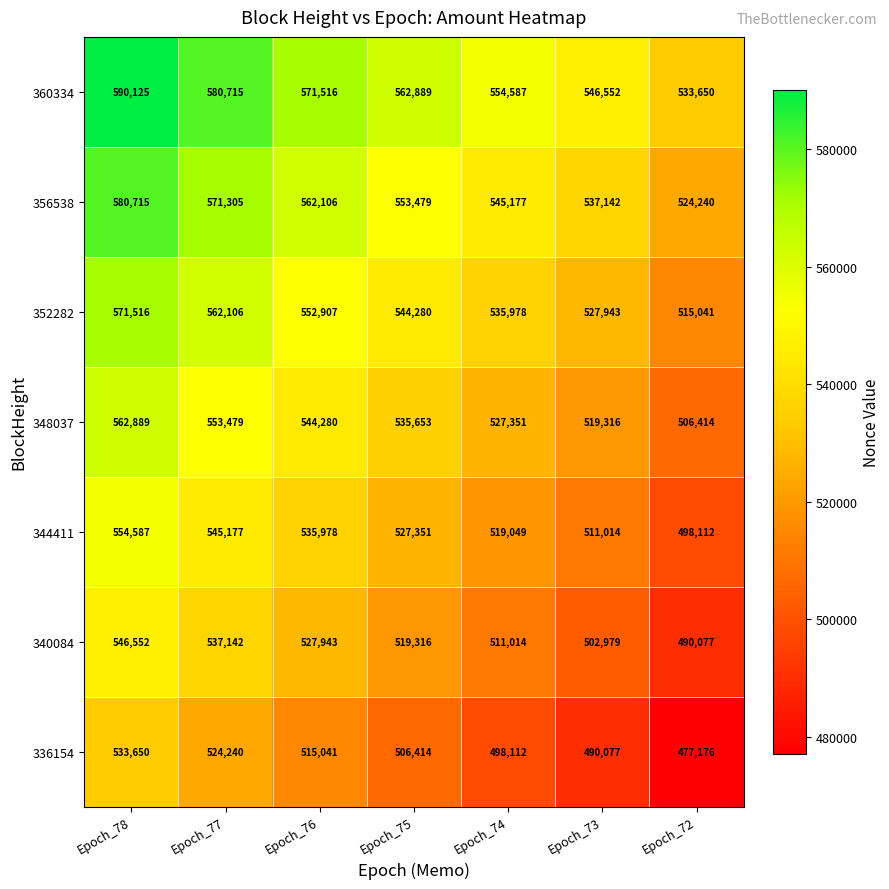

At Epoch_73, list the series in order from largest to smallest.

360334, 356538, 352282, 348037, 344411, 340084, 336154